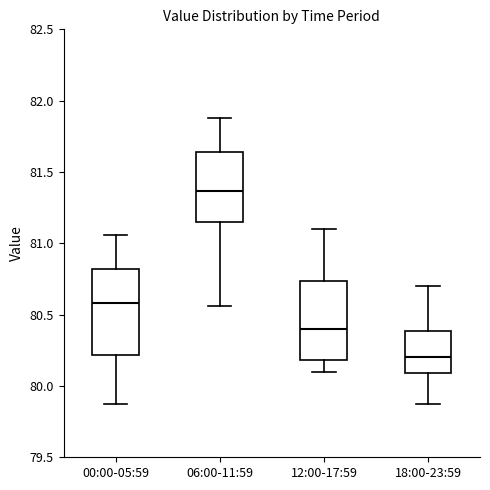

Comparing the boxes themselves (not the whiskers), which one is the tallest?

00:00-05:59